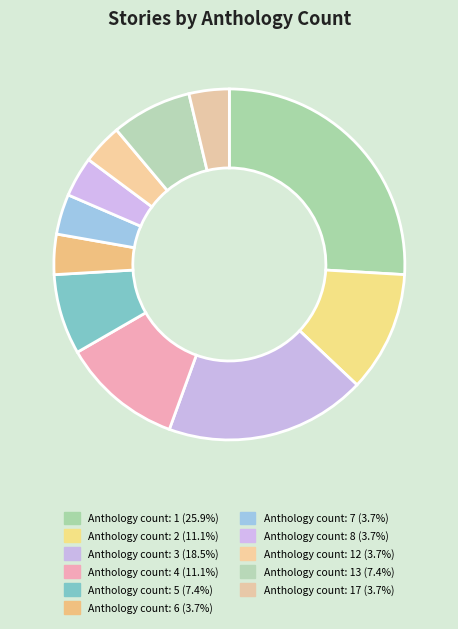

Count the number of slices in the pie.

11